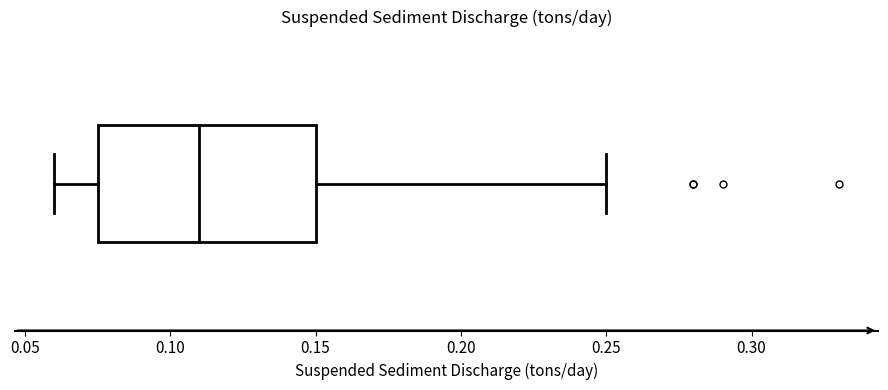

Where is the left edge of the box on the x-axis? The values are not printed on the chart, so give them approximately, as read against the axis.

0.075